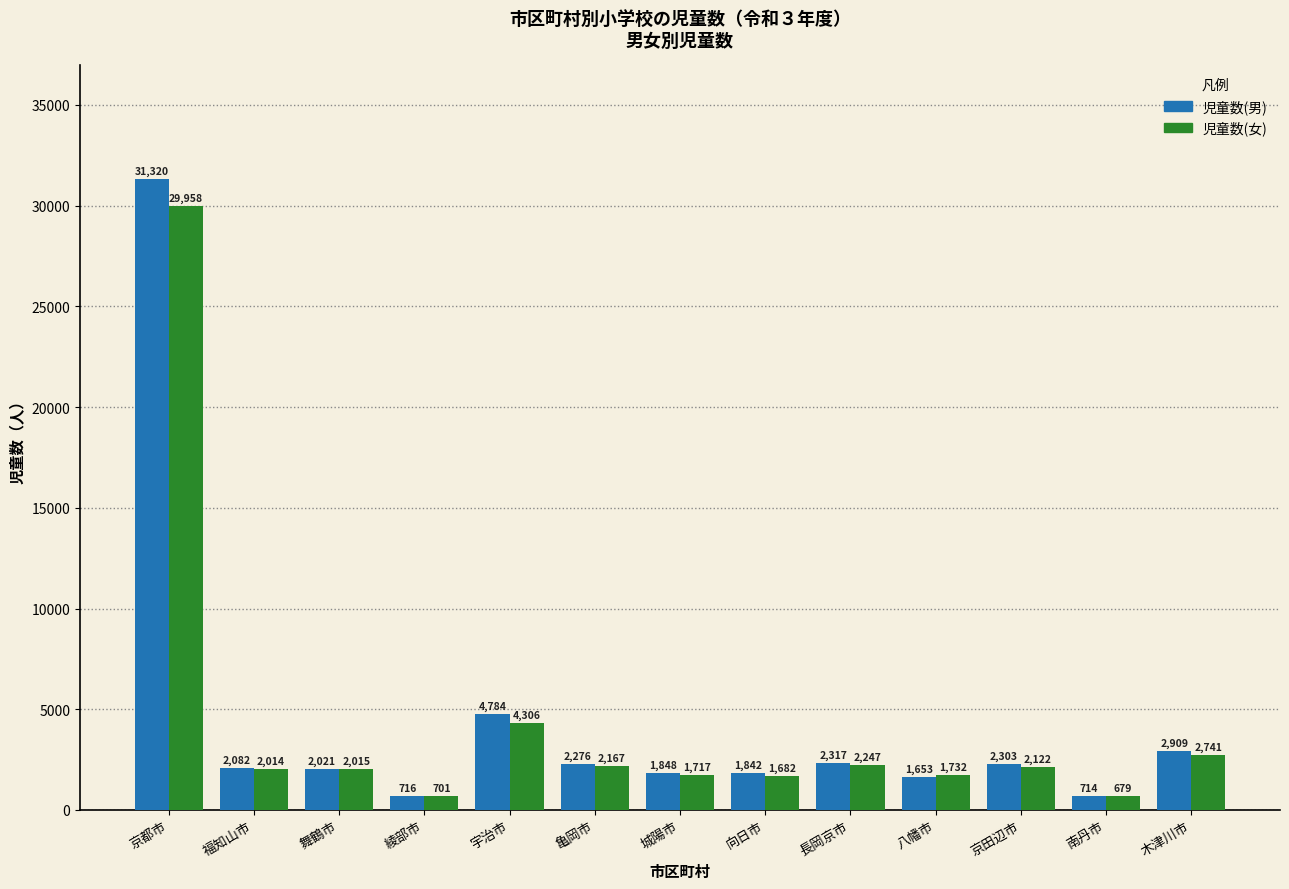

At how many categories does at least one series exceed 23480?

1